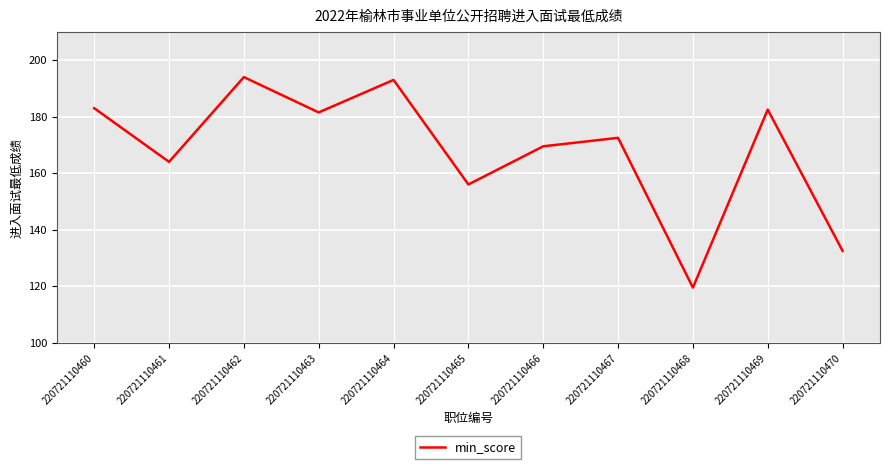

What is the greatest value displayed?

194.0